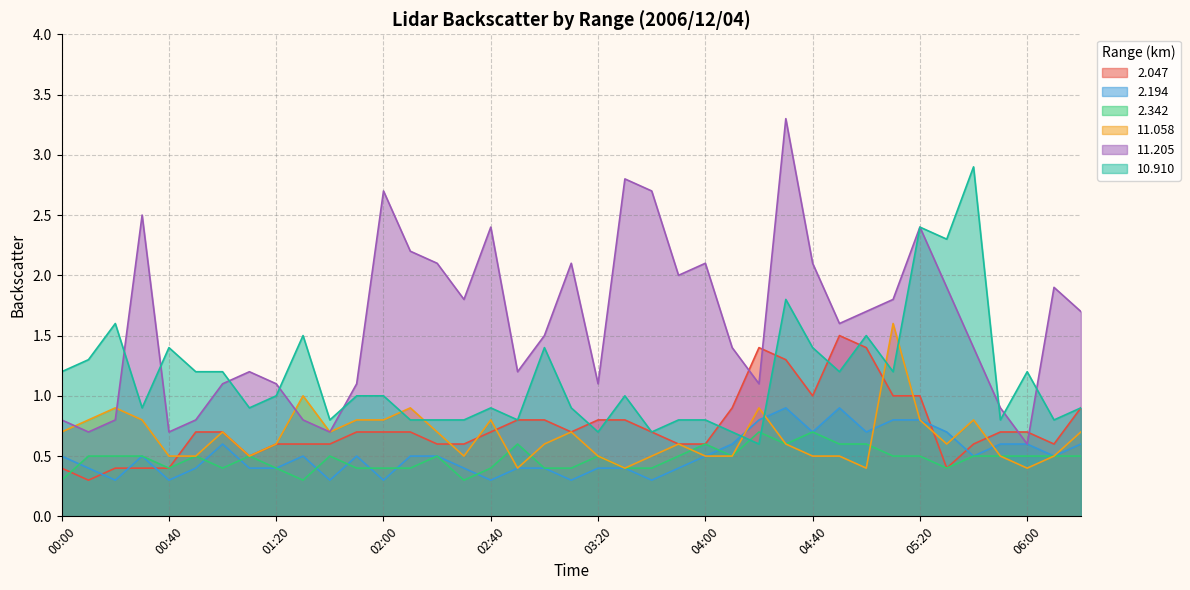

After their last crossing, which series has the higher values: 10.910 or 2.342?

10.910